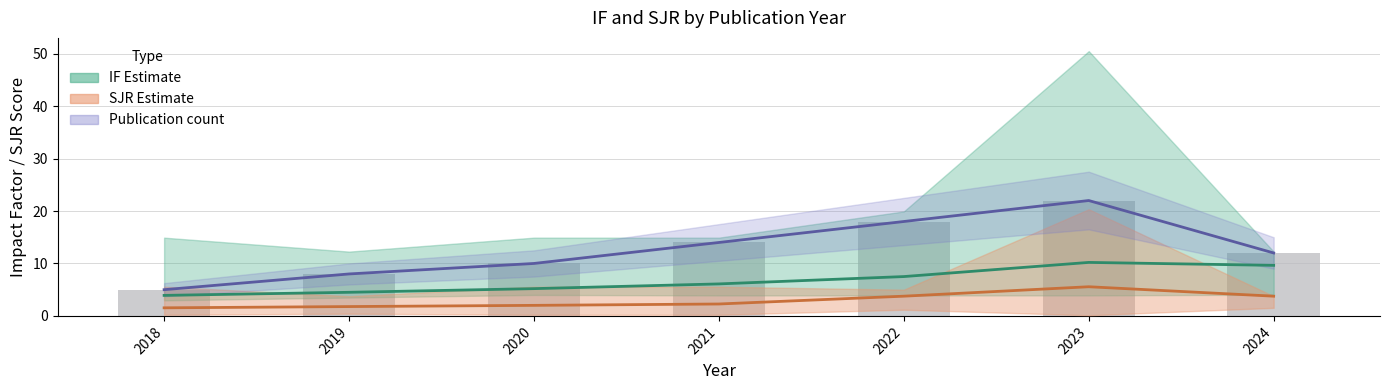

The chart shows a value of 4 at 2019. True or false?

False